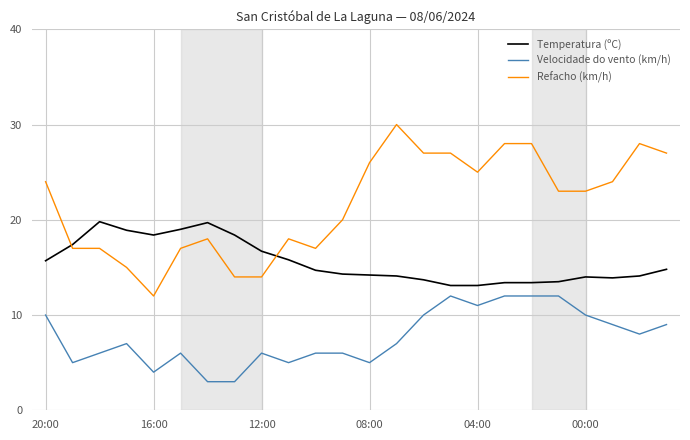

Which series has the largest total across all categories?

Refacho (km/h)